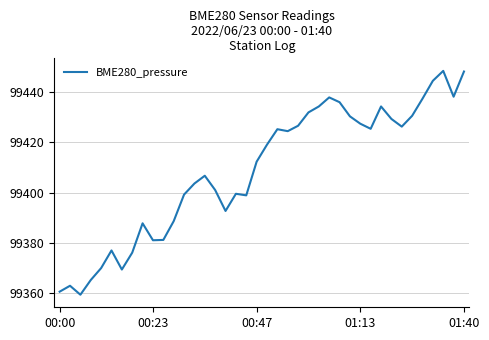

What is the difference between the maximum and minimum values?

89.1